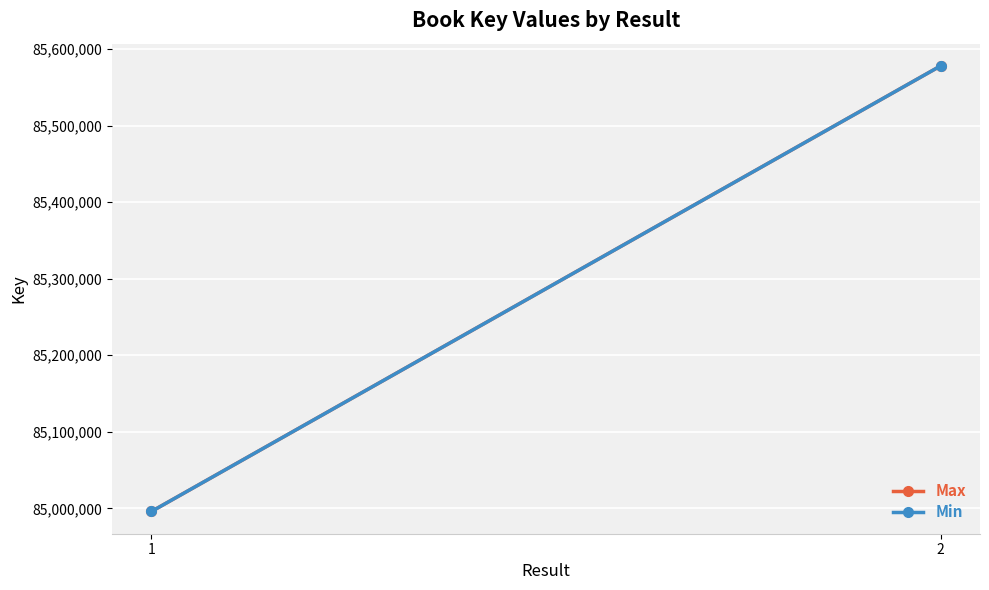

What are all the series names shown in the legend?

Max, Min